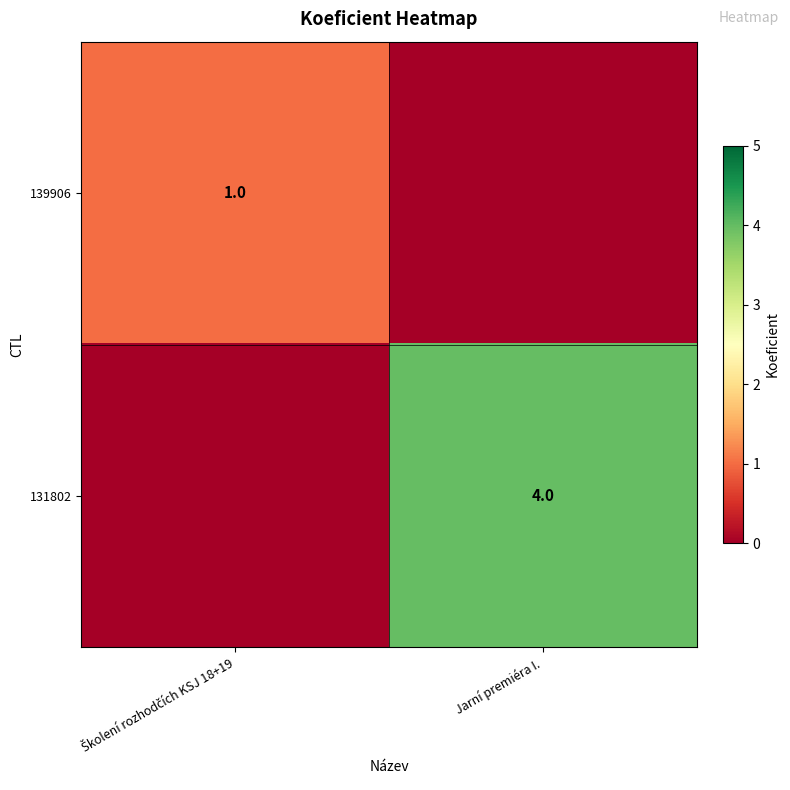

True or false: 131802 has a value of 4 at Jarní premiéra I..

True